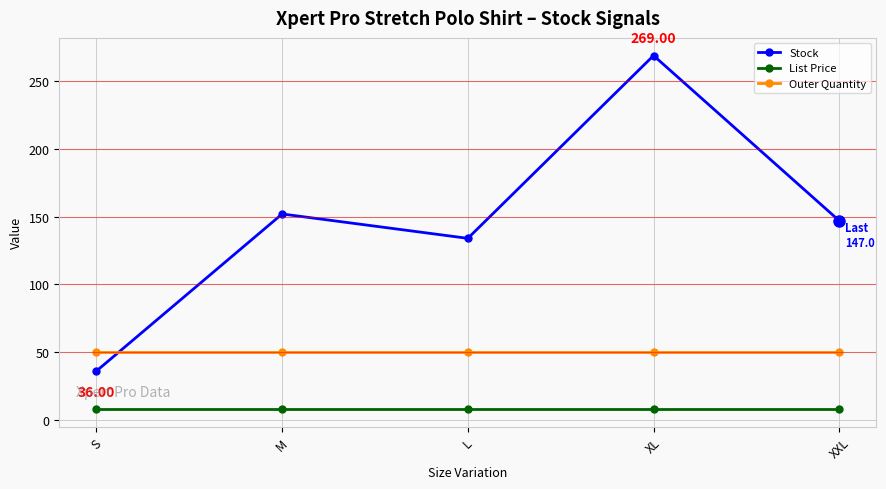

True or false: List Price has more than 2 interior local peaks.

False